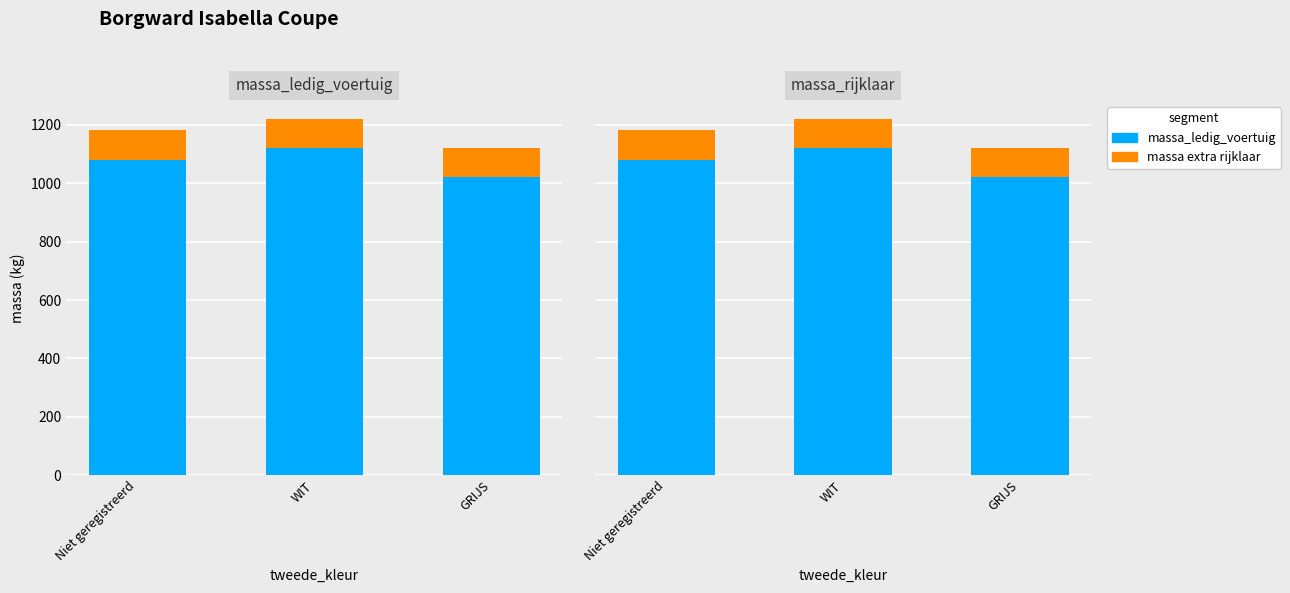

Reading left to right, list all the values displayed in this chart.

massa_ledig_voertuig: Niet geregistreerd=1081	WIT=1120	GRIJS=1020
massa_rijklaar - massa_ledig_voertuig: Niet geregistreerd=100	WIT=100	GRIJS=100